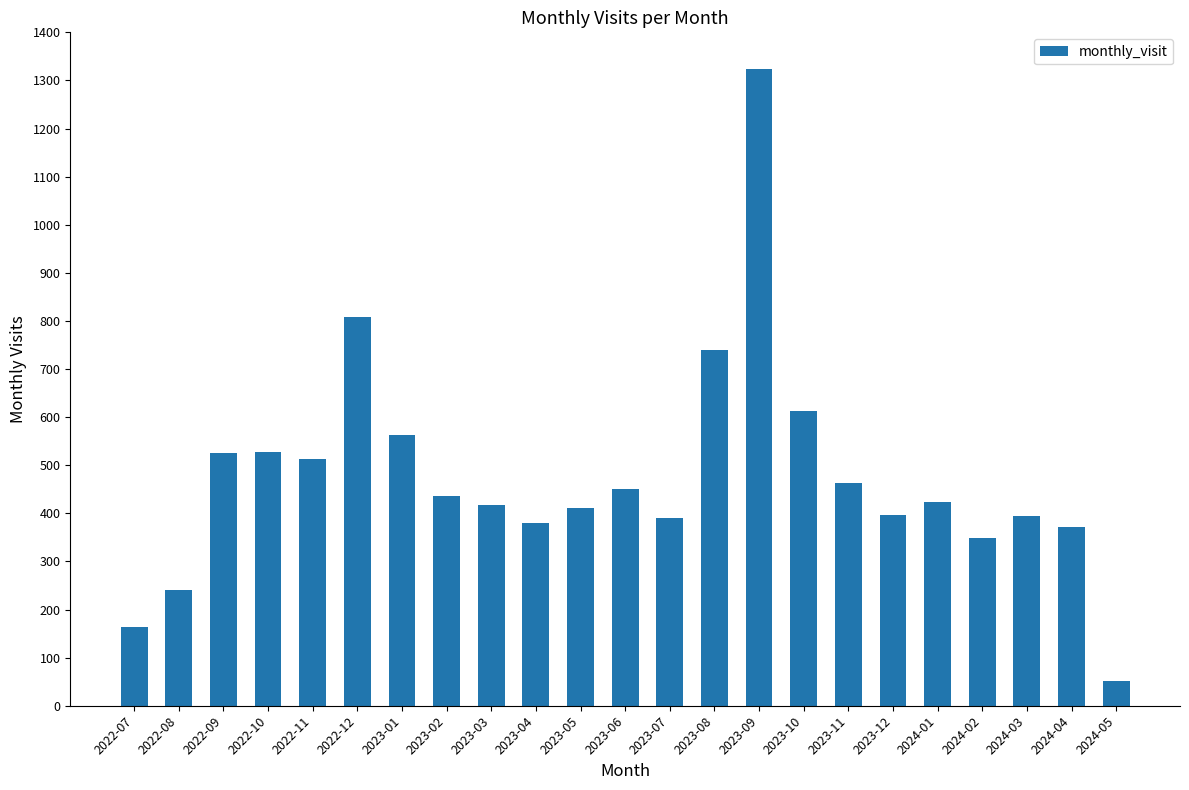

What is the approximate value at 2024-04?

372